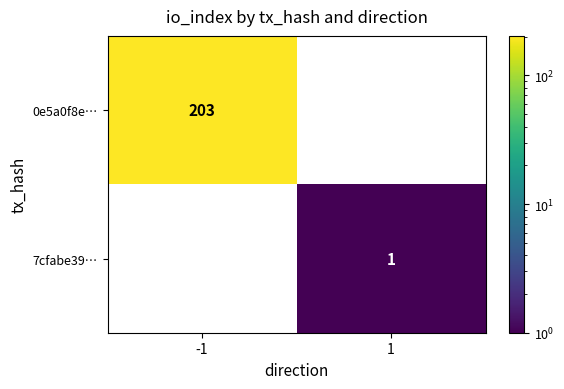

How many positive values does the 7cfabe39… series have?

1